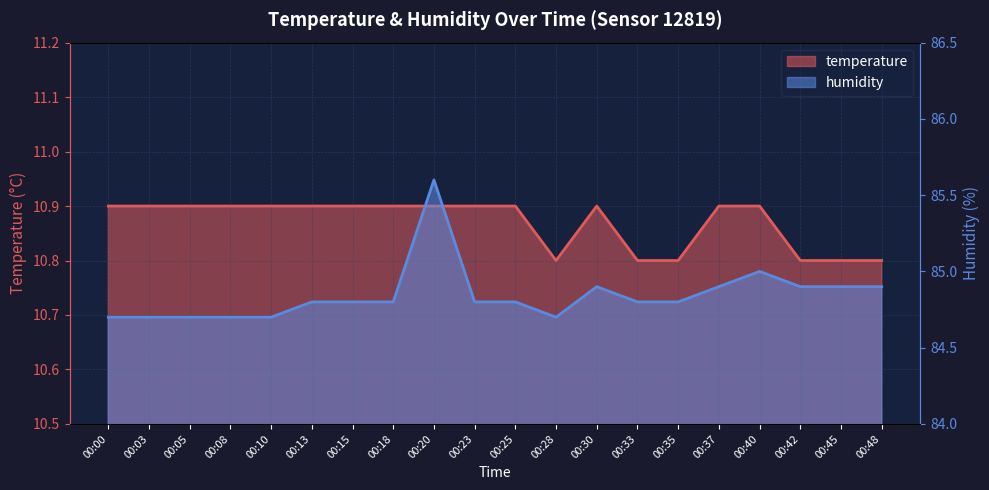

What is the sum of all humidity values?

1696.9